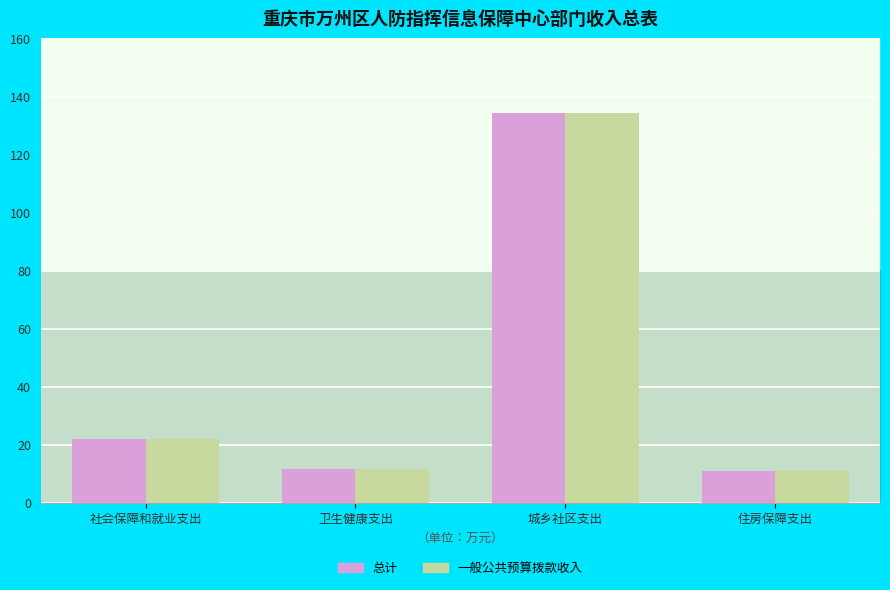

At which label does 总计 first exceed 21?

社会保障和就业支出